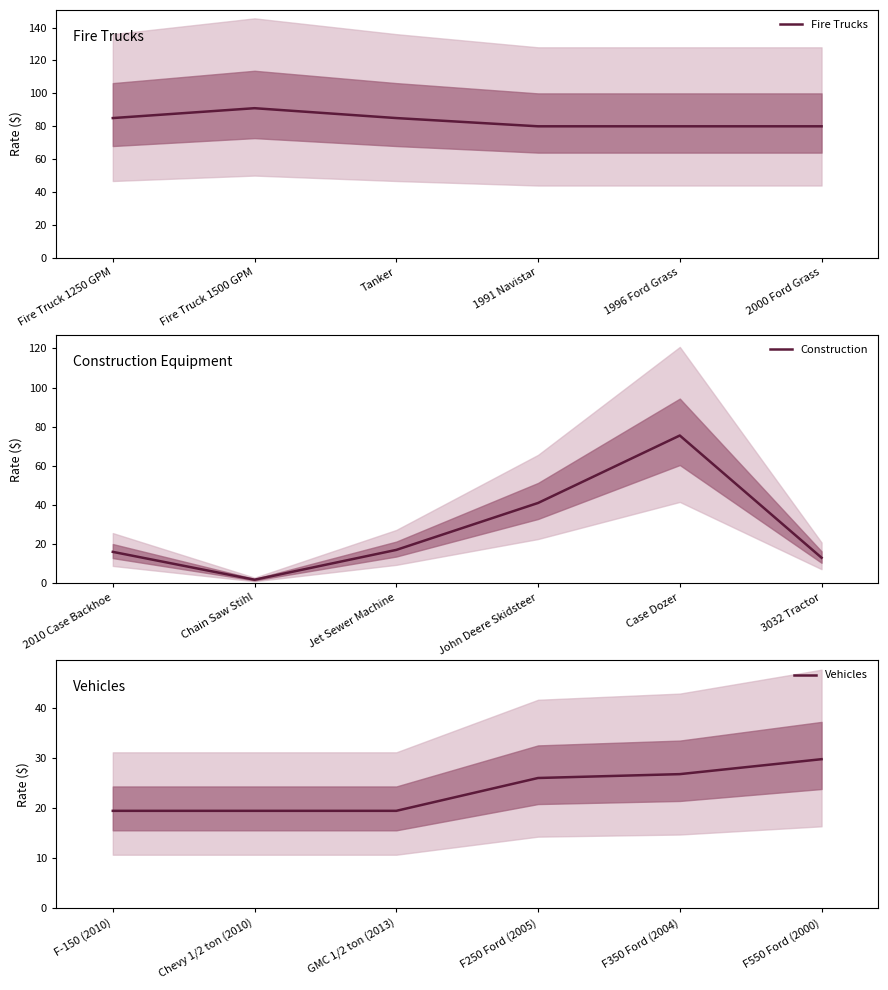

Is it true that Fire Trucks equals 80 at 2000 Ford Grass?

True